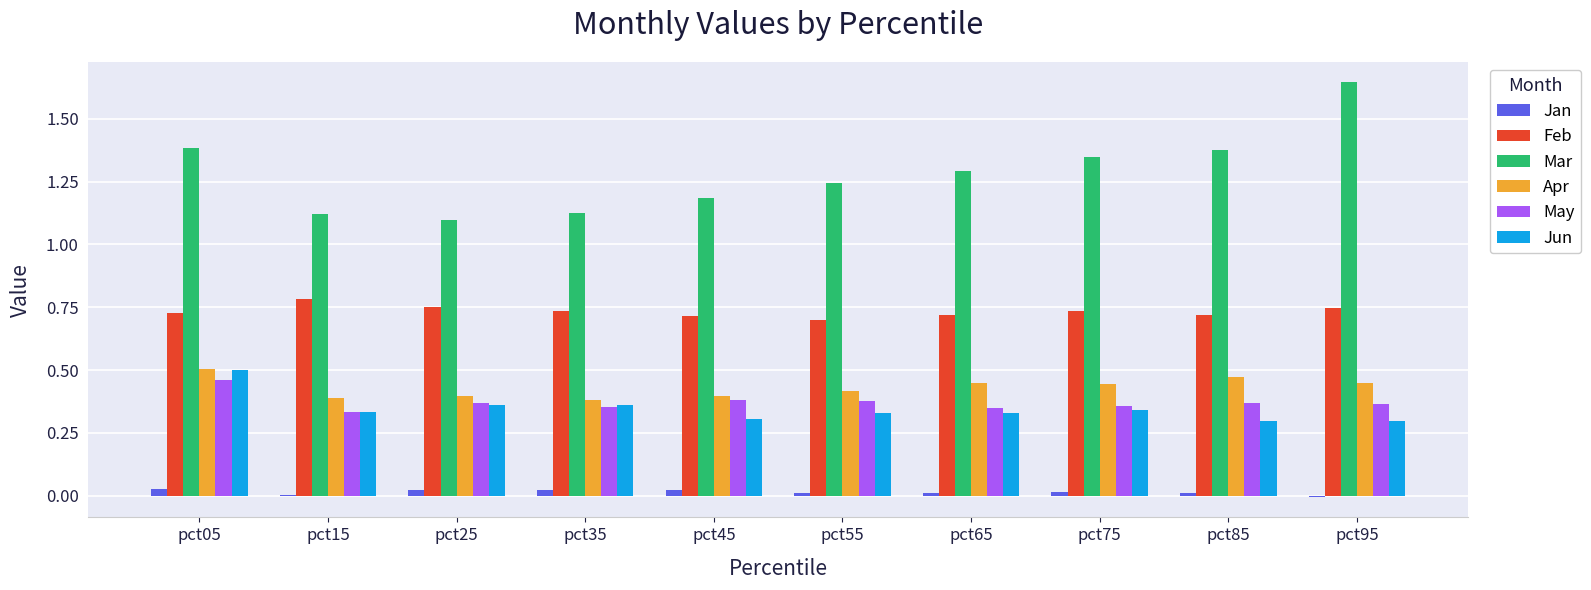

Which series has the largest total across all categories?

Mar